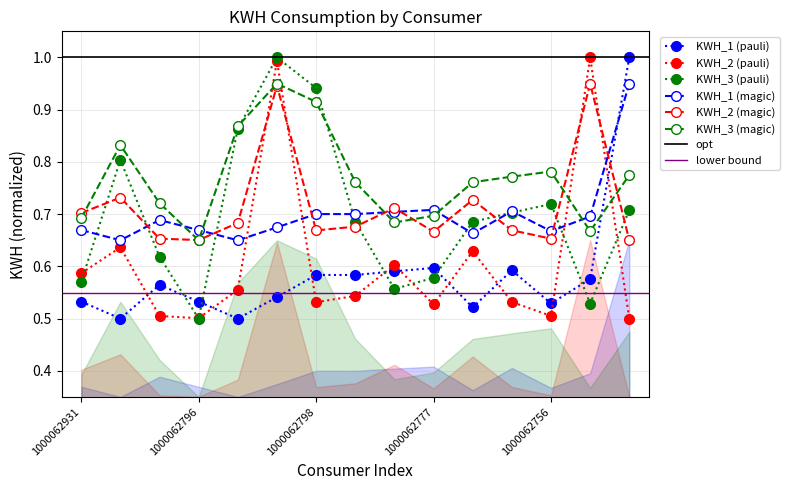

What is the difference between the maximum and minimum values in the KWH_1 series?

0.5